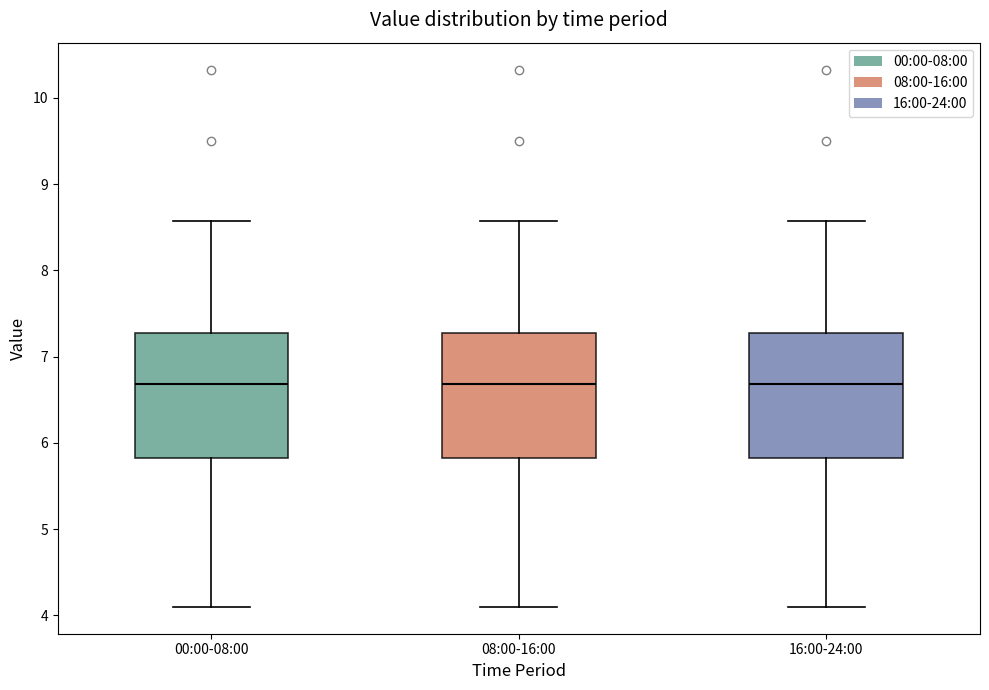

Reading left to right, read every box against the y-axis: the position of its median line, the range the box covers, and the ends of its whiskers. The values are not printed on the chart, so give them approximately, as read against the axis.

00:00-08:00: median 6.7, box 5.8 to 7.3, whiskers 4.1 to 8.6
08:00-16:00: median 6.7, box 5.8 to 7.3, whiskers 4.1 to 8.6
16:00-24:00: median 6.7, box 5.8 to 7.3, whiskers 4.1 to 8.6